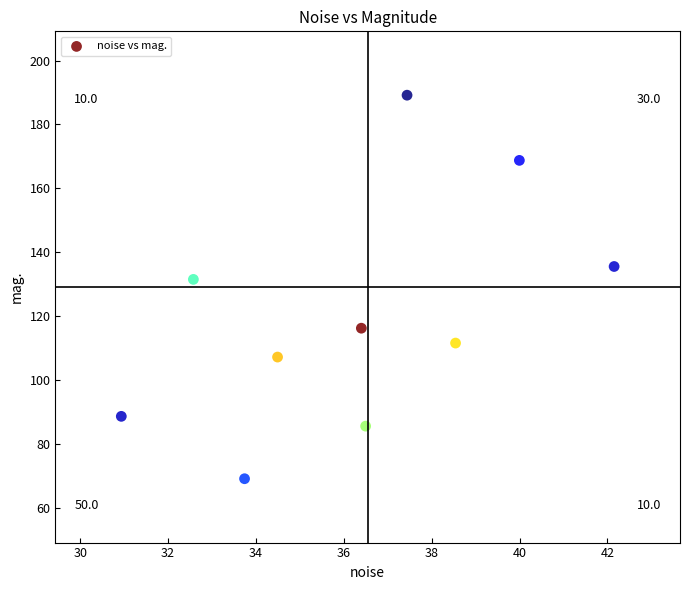

What is the range of X values (max minus min)?

11.2